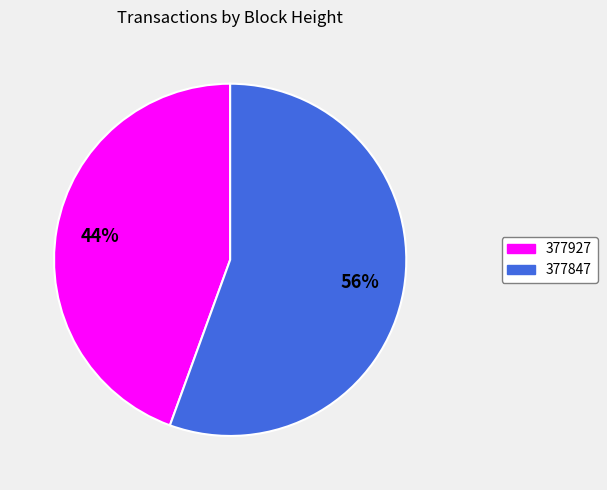

Count the number of slices in the pie.

2